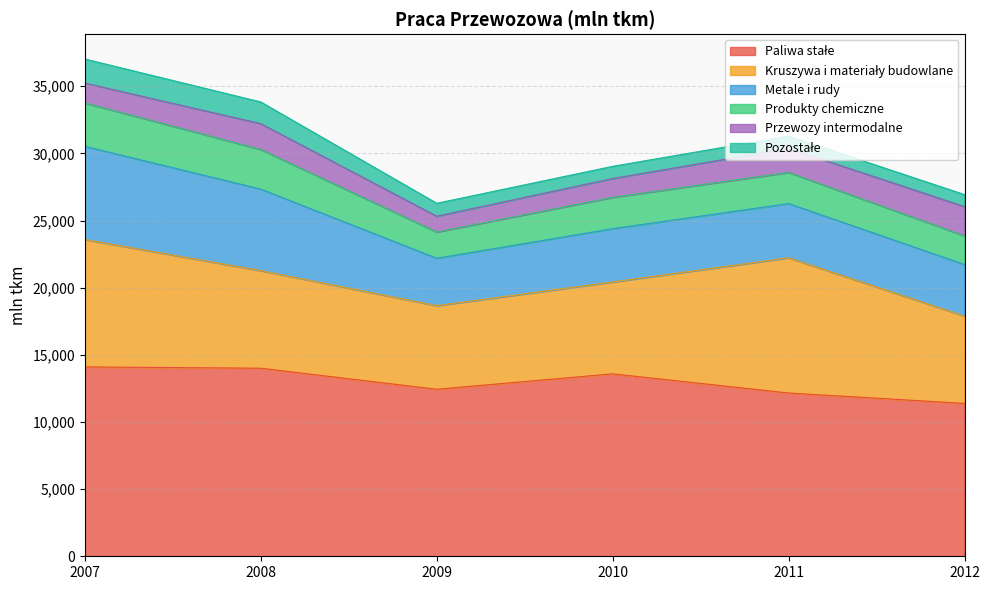

Rank the series by their maximum value, from lowest to highest.

Pozostałe, Przewozy intermodalne, Produkty chemiczne, Metale i rudy, Kruszywa i materiały budowlane, Paliwa stałe